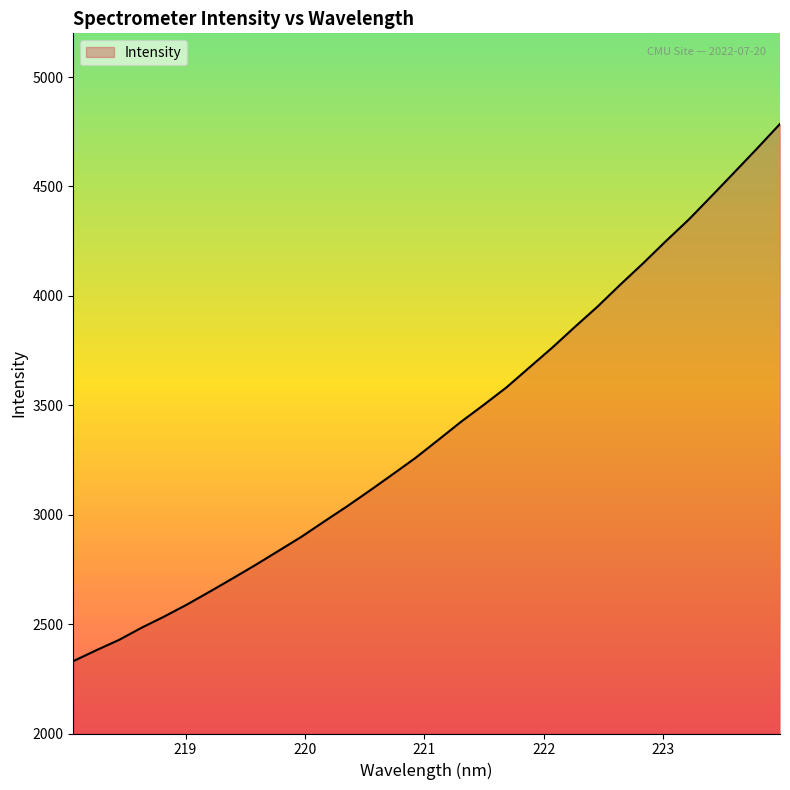

What is the minimum value shown in the chart?

2330.7